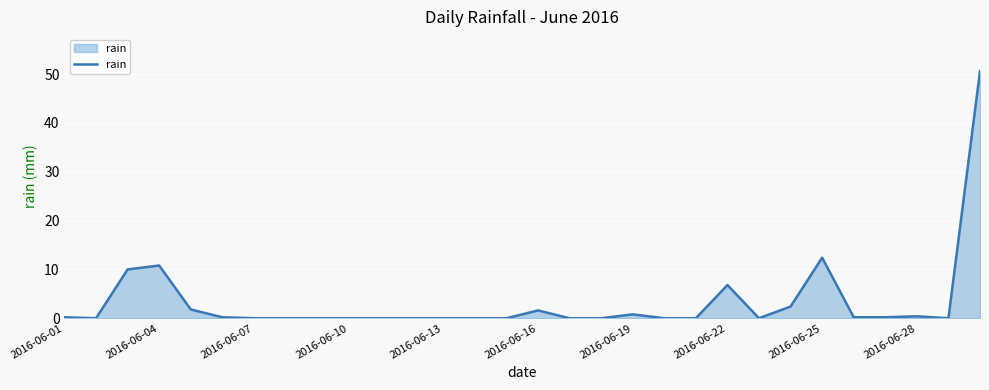

What is the difference between the maximum and minimum values?

50.6